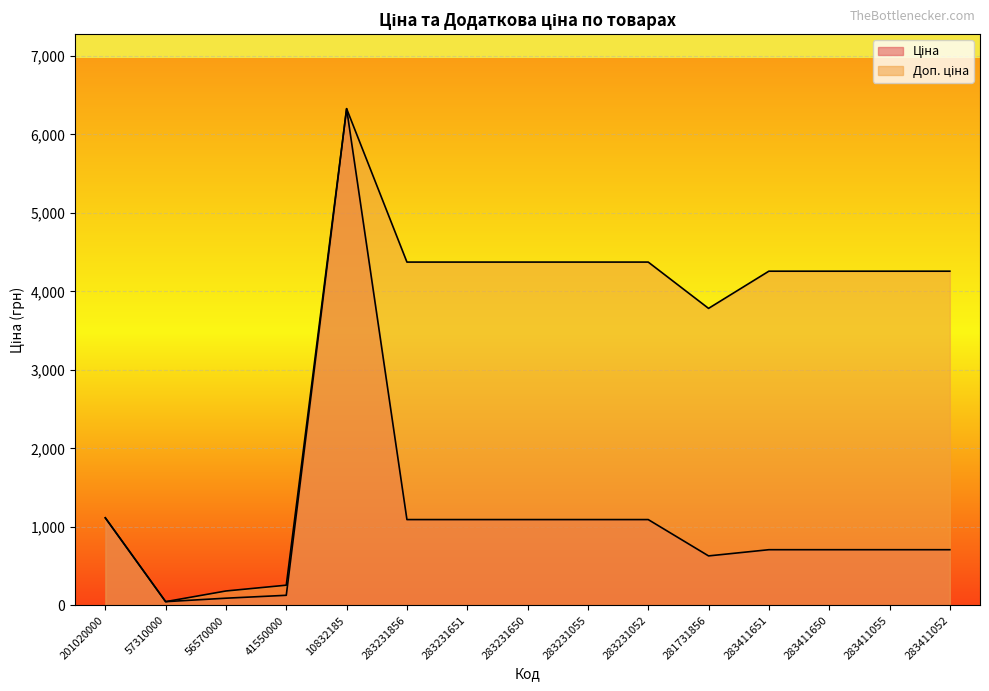

Is it true that Доп. ціна equals 4374.2 at 283231651?

True